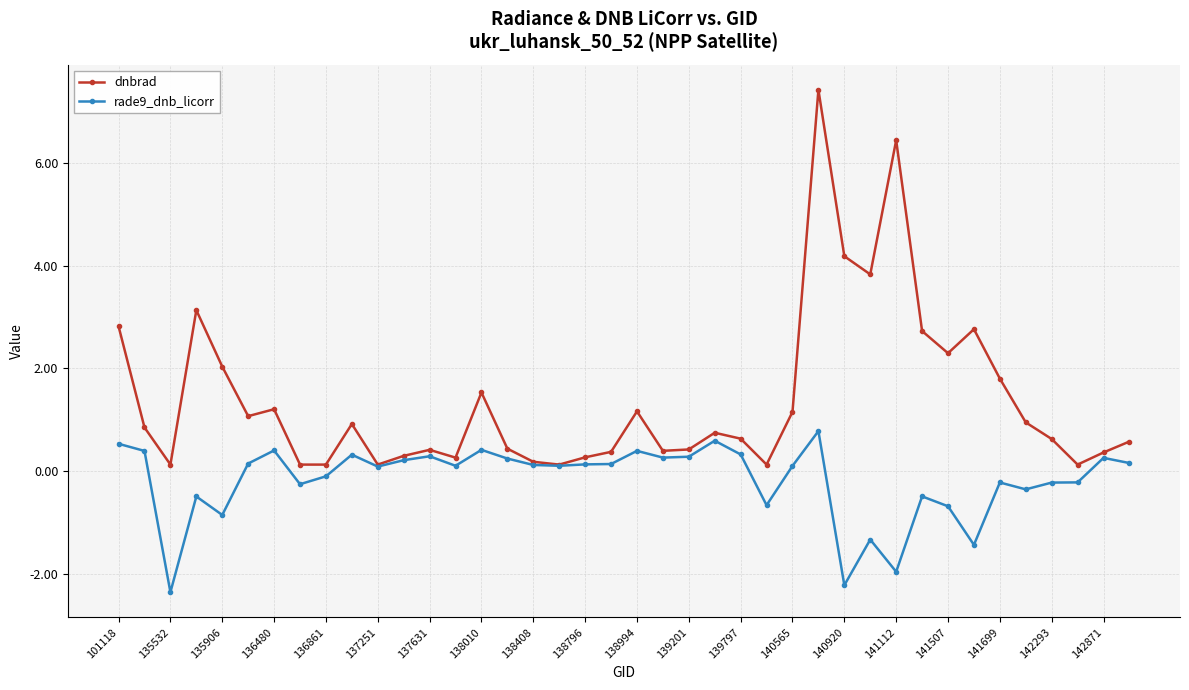

What is the difference between the maximum and minimum values in the dnbrad series?

7.3